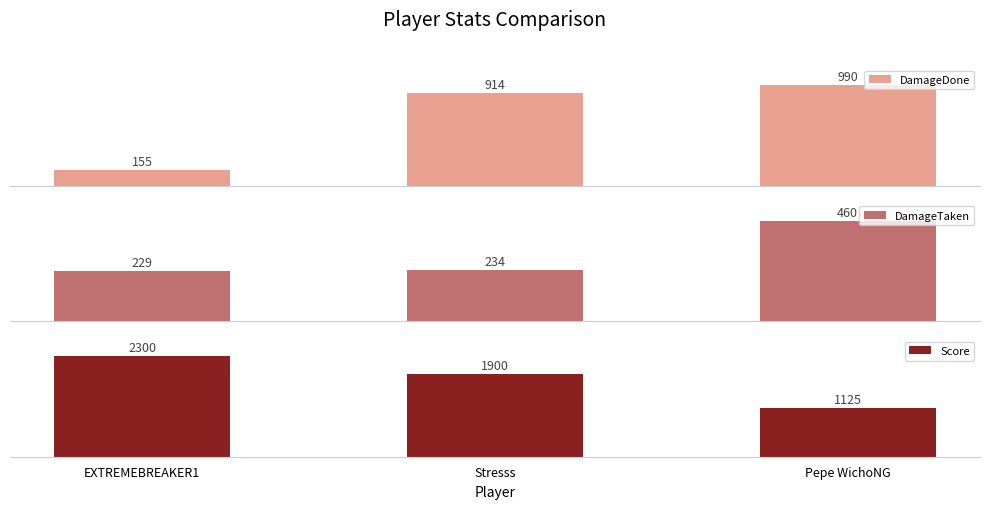

What is the total value across all series at Pepe WichoNG?

2575